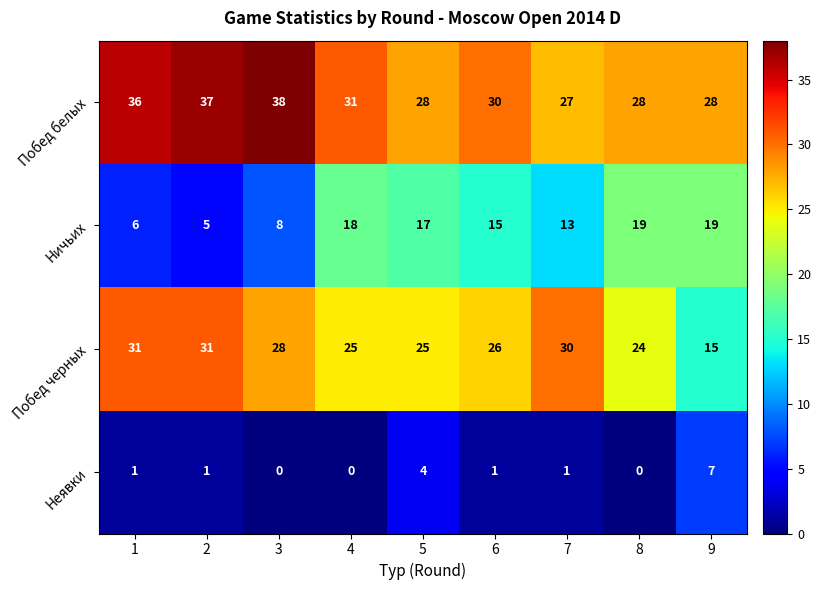

Is it true that Побед белых equals 31 at 4?

True